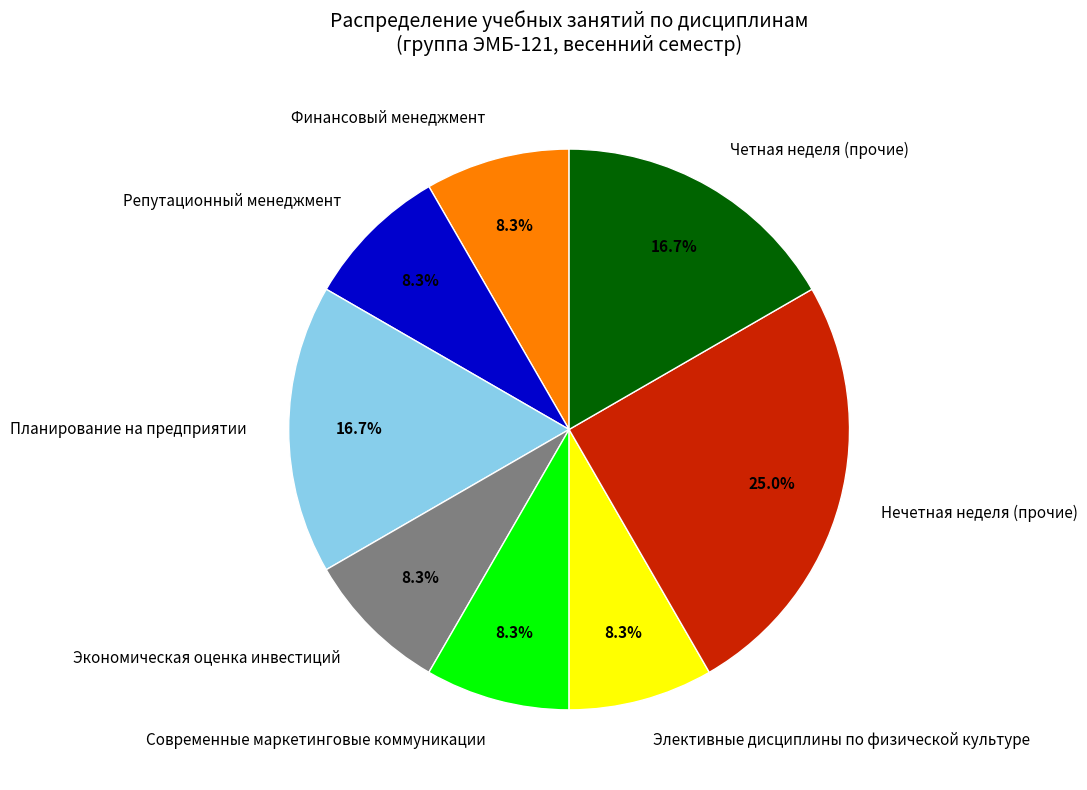

Is Современные маркетинговые коммуникации the majority of the pie?

No